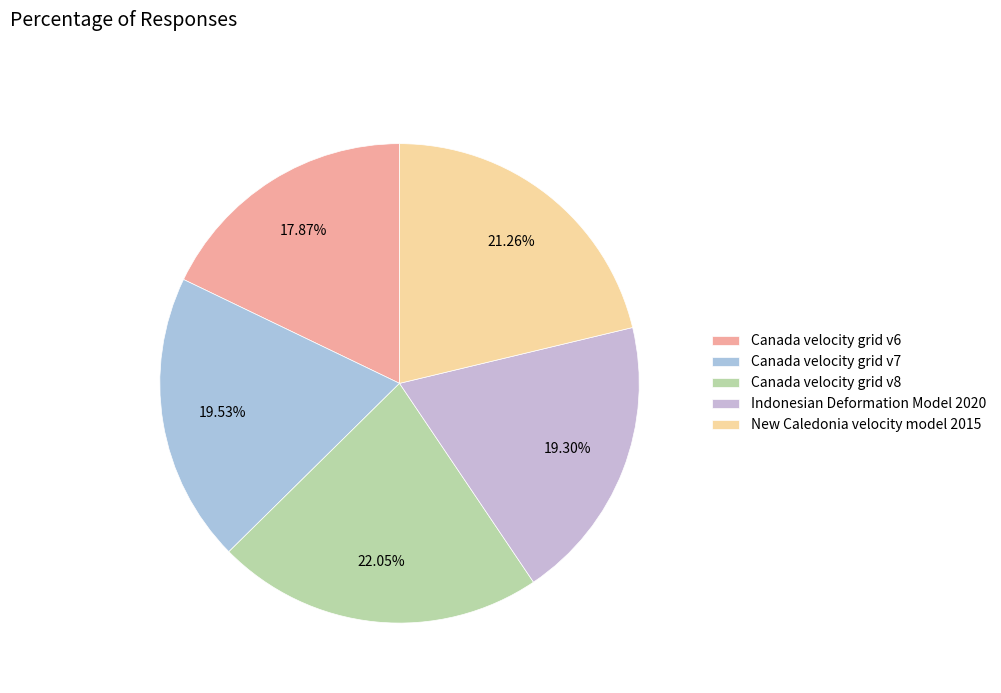

Between New Caledonia velocity model 2015 and Canada velocity grid v8, which is larger?

Canada velocity grid v8